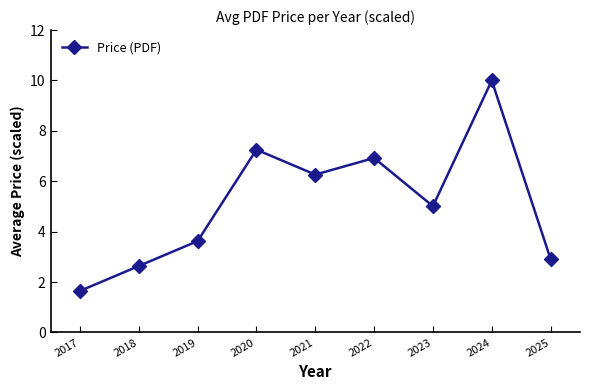

Reading right to left, list all the values displayed in this chart.

2.9	10.0	5.0	6.9	6.3	7.3	3.6	2.6	1.6